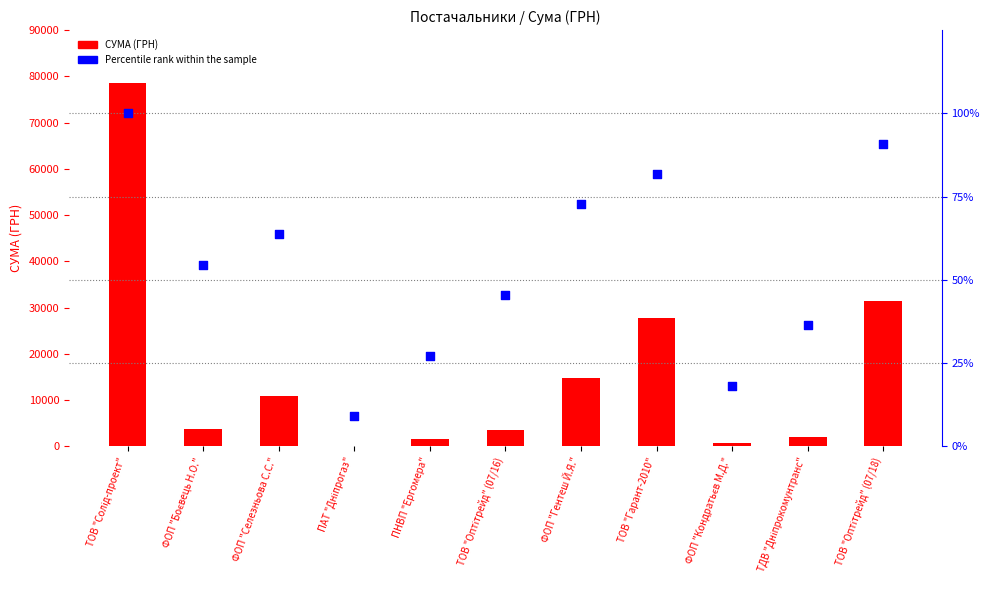

Which series contains the lowest Y value?

Percentile rank within the sample